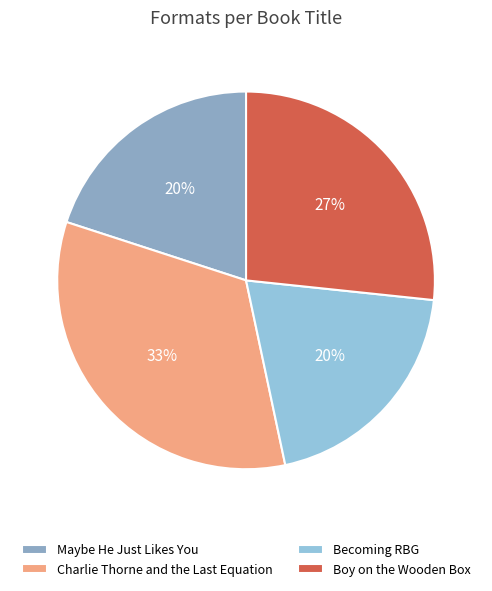

Which category has the biggest portion of the pie?

Charlie Thorne and the Last Equation